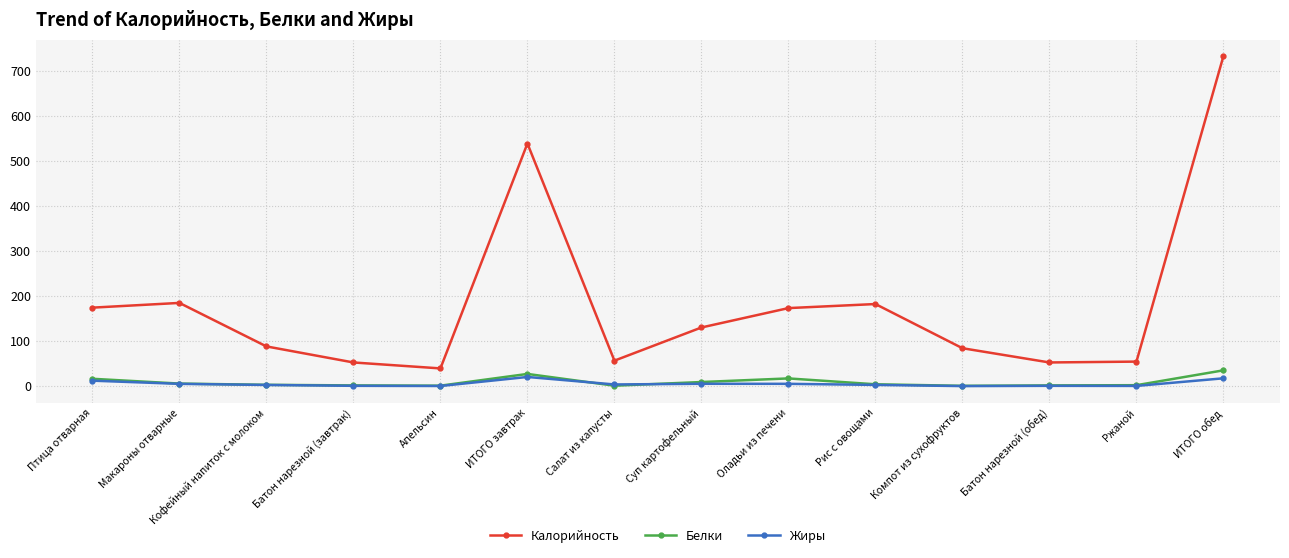

What is the label of the 13th point from the left?

Ржаной